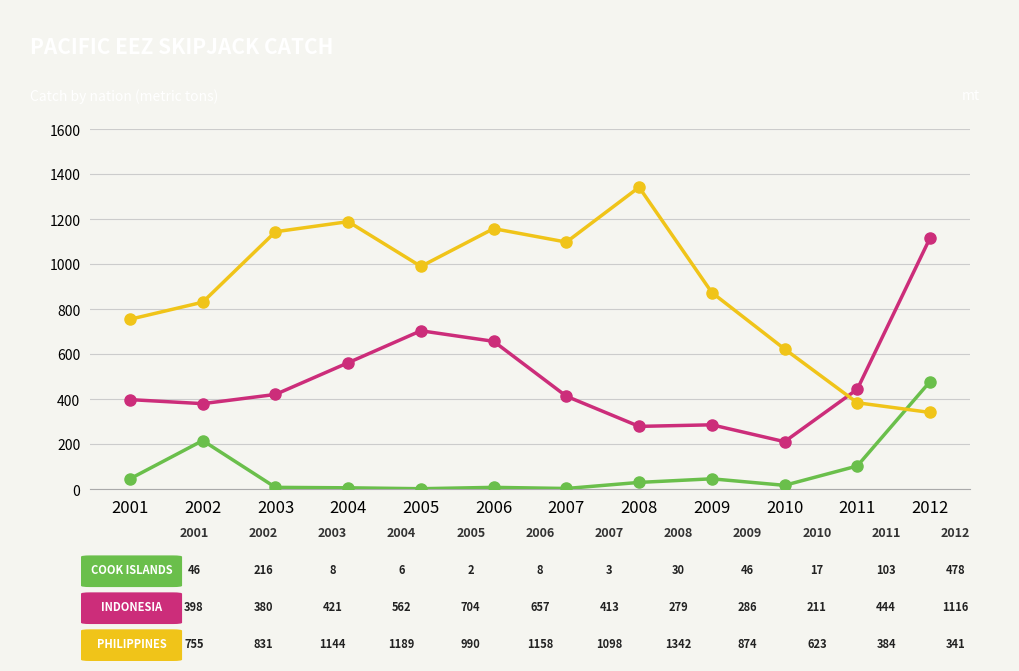

At which category is the sum across all series the highest?

2012